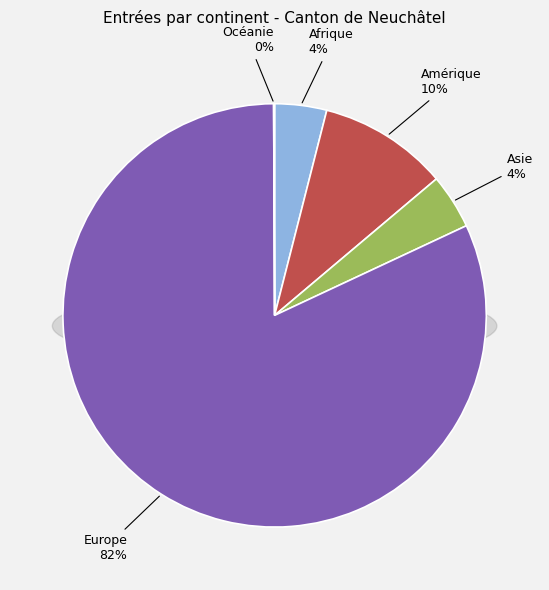

Between Afrique and Asie, which is larger?

Asie